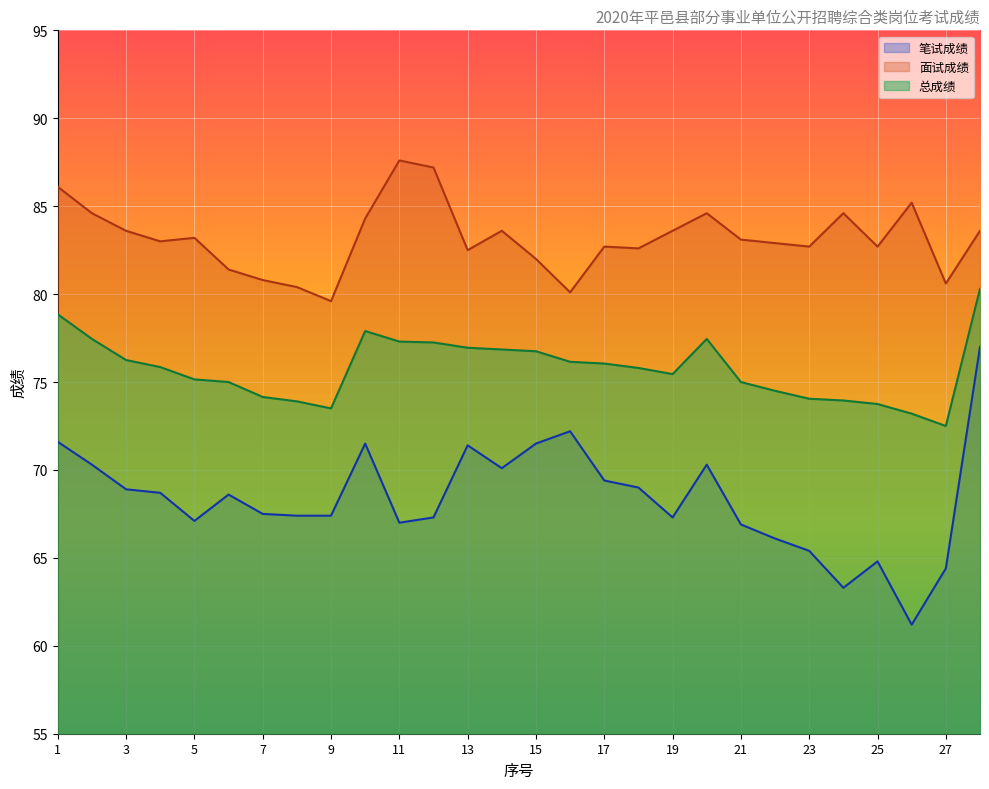

Rank the series by their average value, from lowest to highest.

笔试成绩, 总成绩, 面试成绩